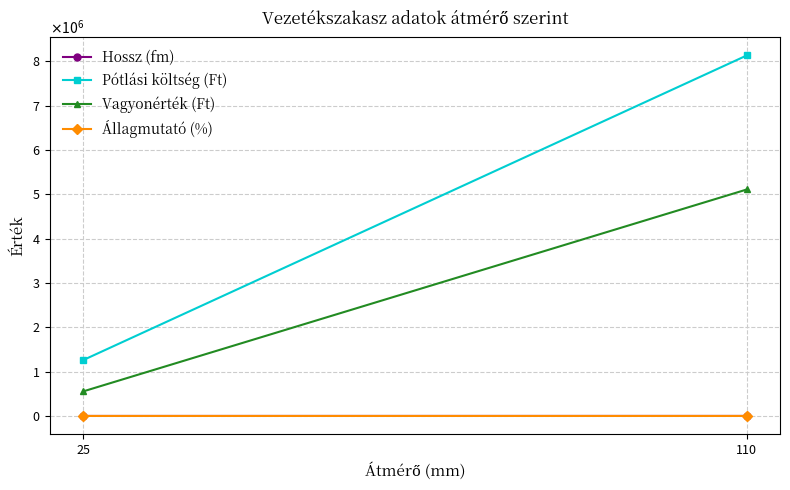

Which series has the widest spread of values?

Pótlási költség (Ft)